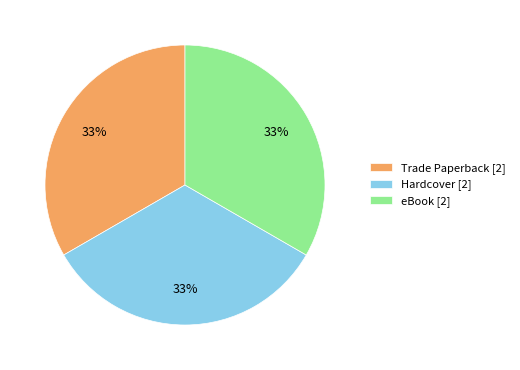

Combined, do Trade Paperback [2] and Hardcover [2] account for over 50%?

Yes